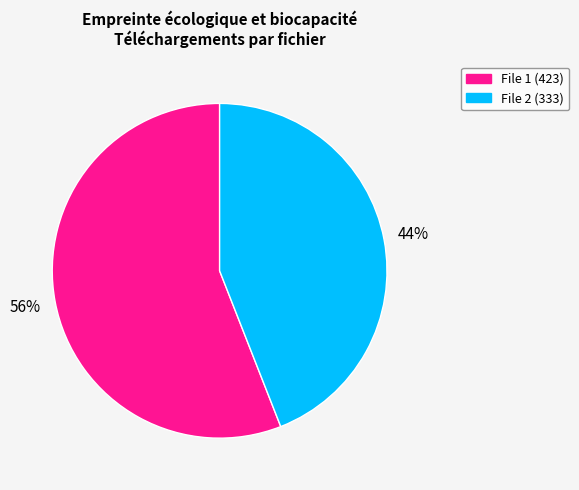

Count the number of slices in the pie.

2